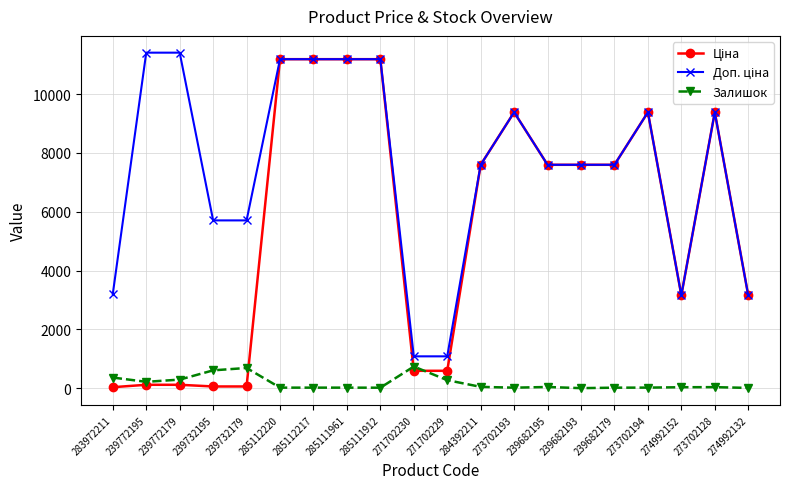

What is the spread (max minus min) of values at 239682193?

7596.5